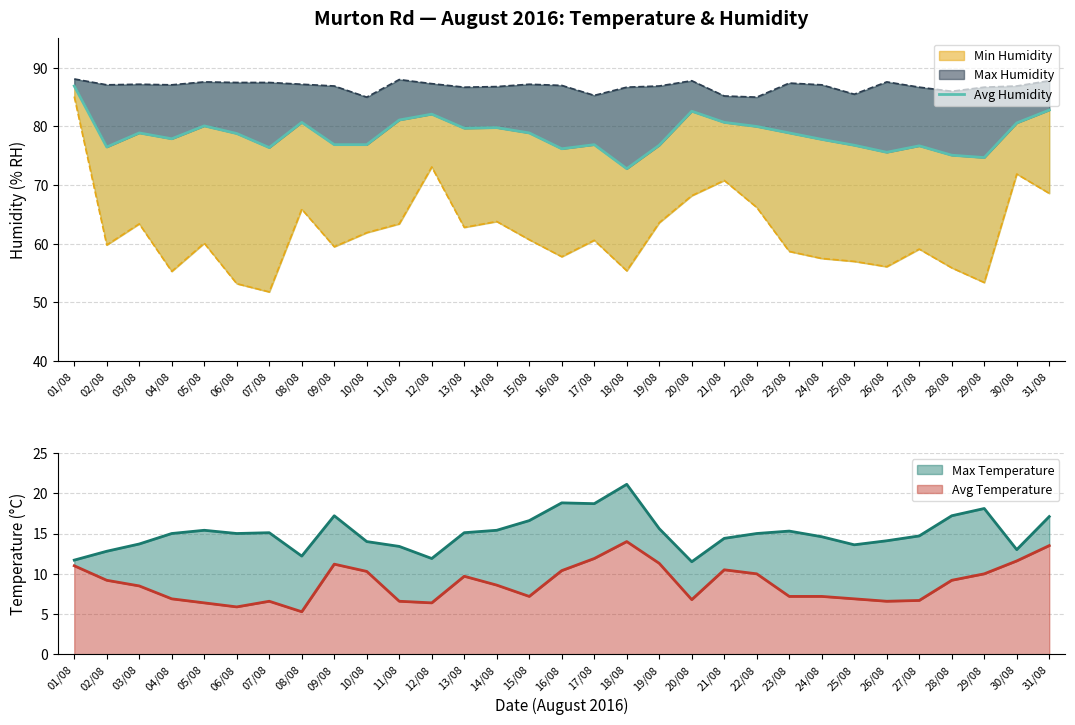

What is the change in value from 05/08 to 10/08?

-3.2